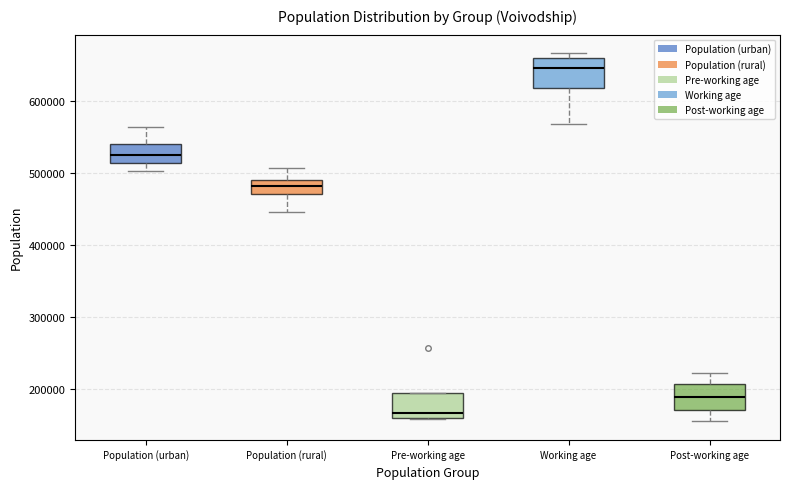

Which box has the lowest median line?

Pre-working age